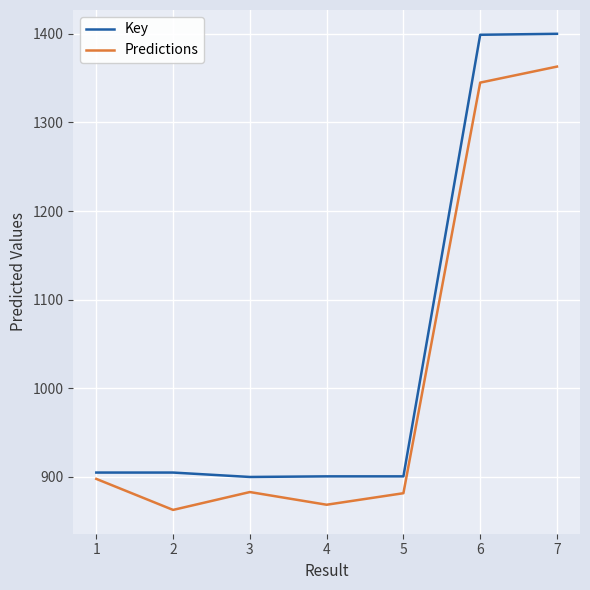

What is the difference between the maximum and minimum values in the Key series?

500.0